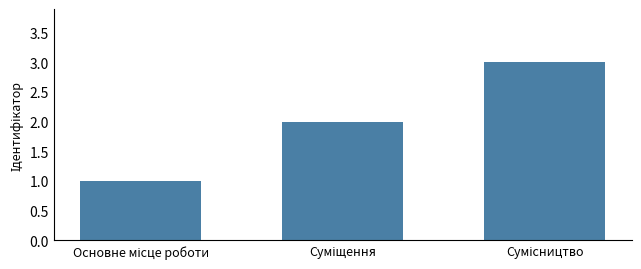

What is the greatest value displayed?

3